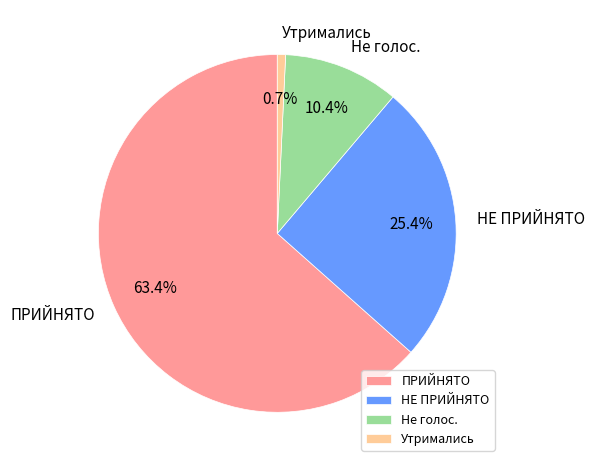

True or false: Не голос. accounts for 3% of the total.

False